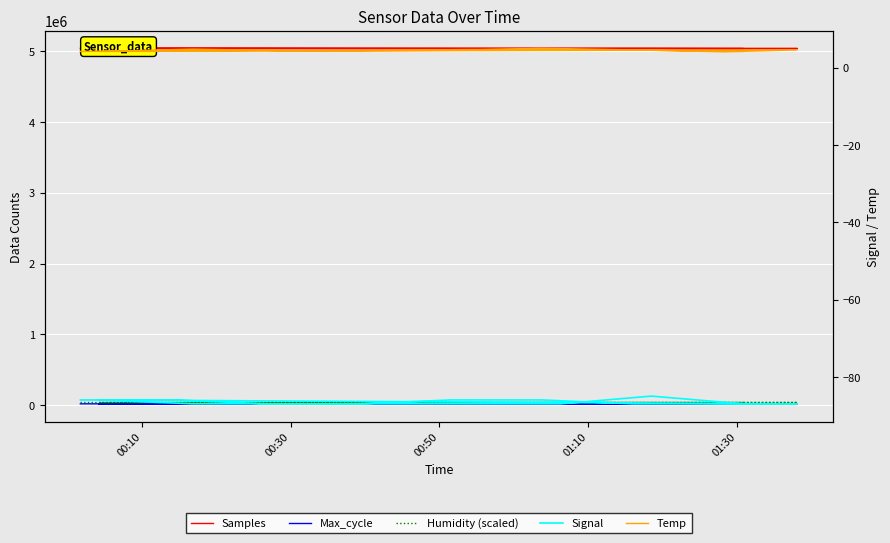

In Max_cycle, how many points are lower than both neighbors (excluding endpoints)?

5